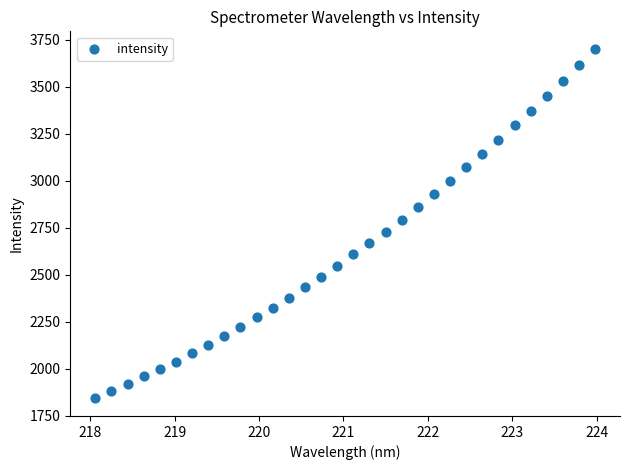

What is the range of X values (max minus min)?

5.9